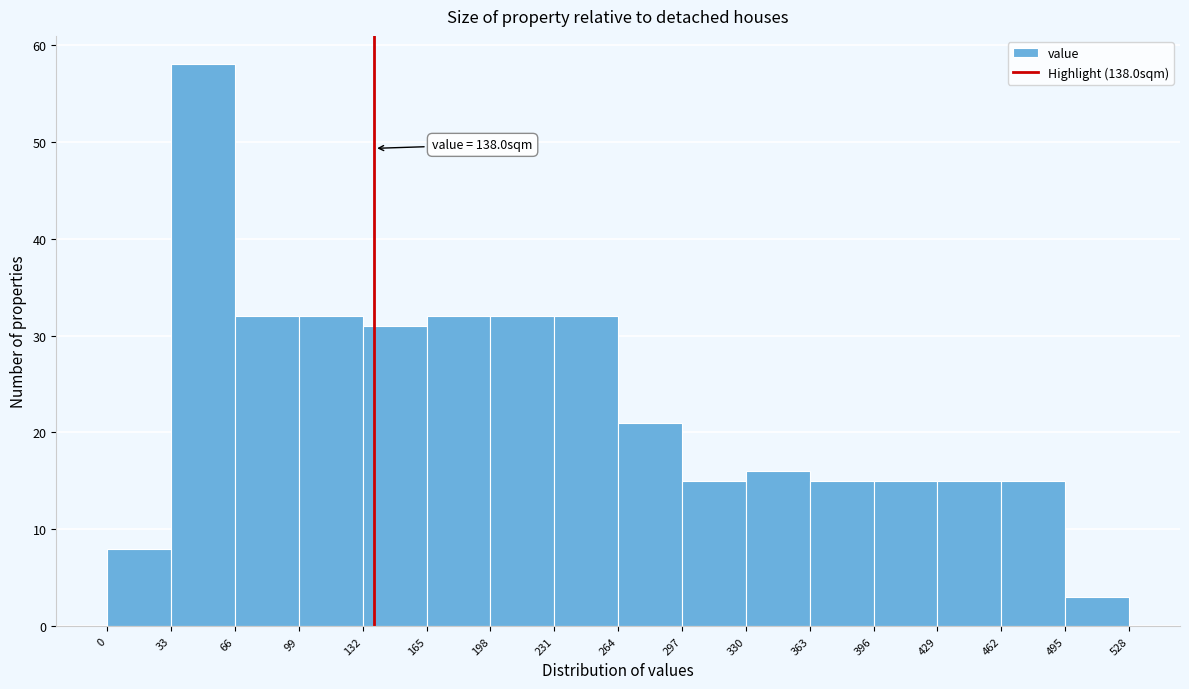

Which range on the x-axis has the tallest bar?

33 to 66